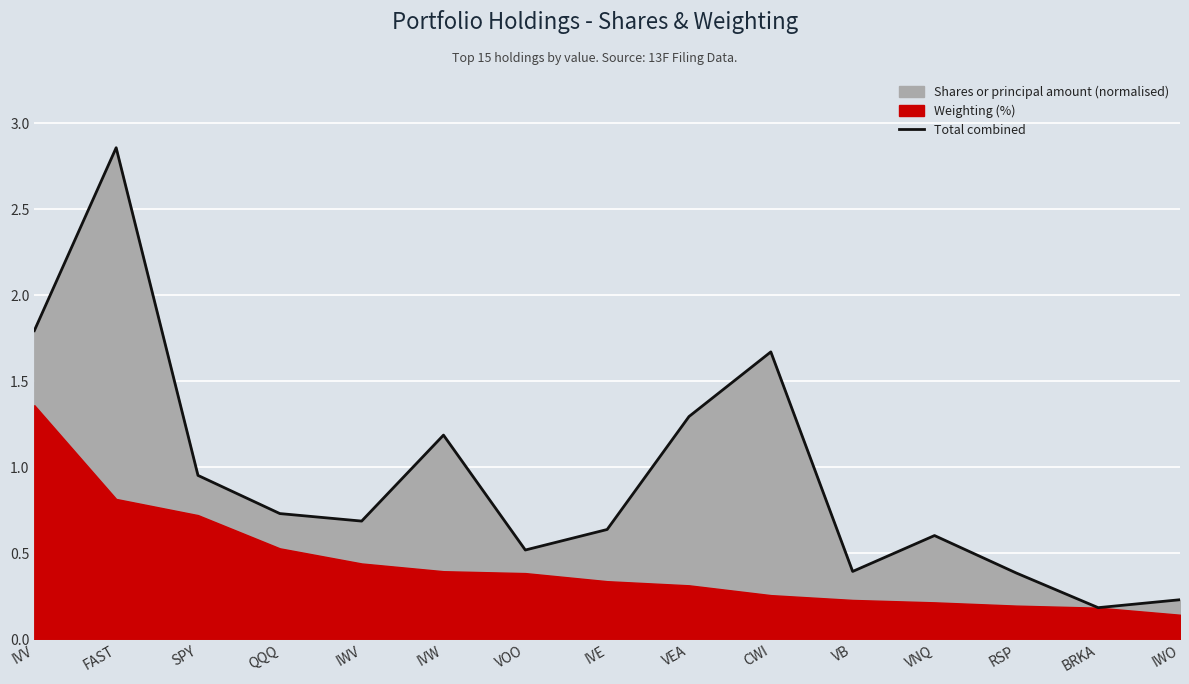

What is the smallest value displayed?

0.2